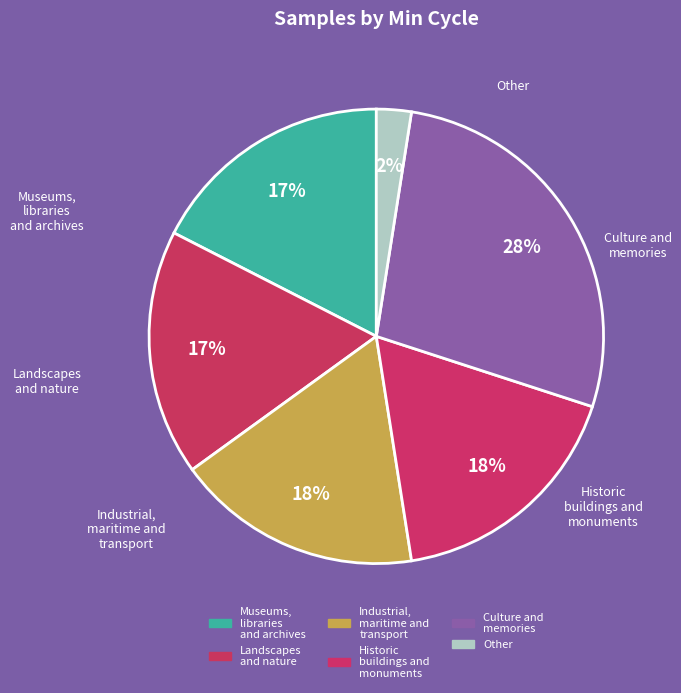

Count the number of slices in the pie.

6